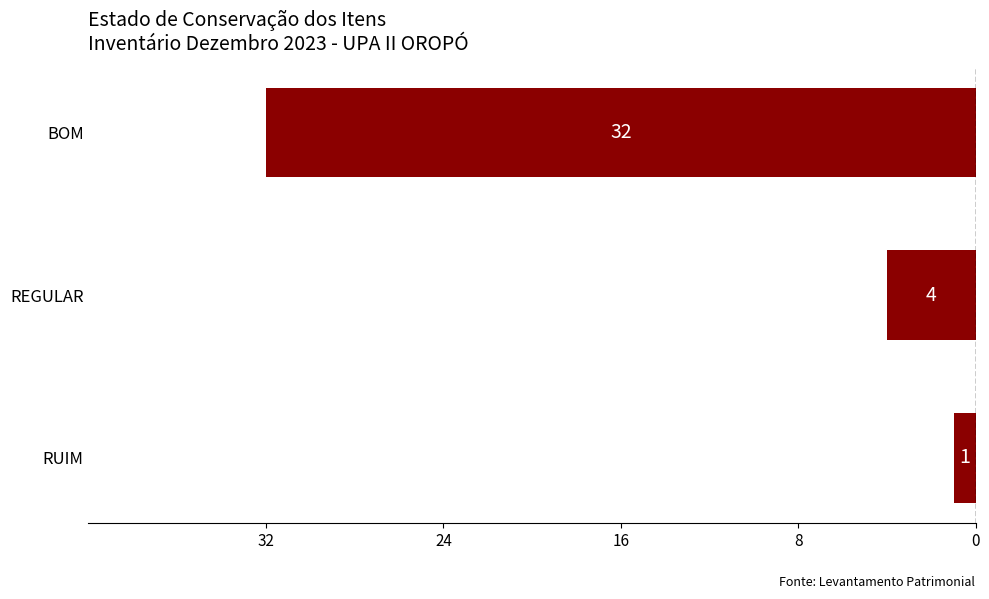

Are the bars horizontal?

Yes